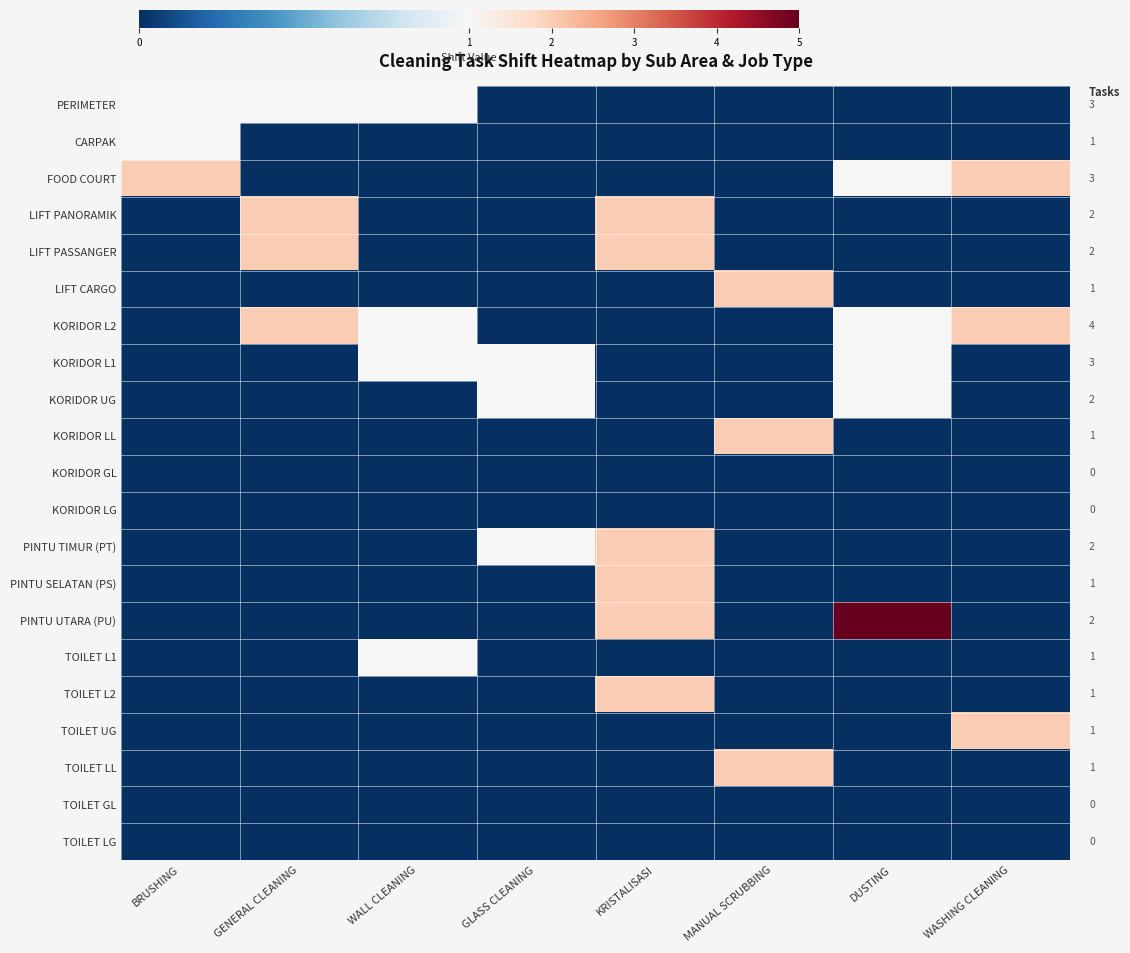

Reading right to left, what are all the values shown in this chart?

PERIMETER: WASHING CLEANING=0	DUSTING=0	MANUAL SCRUBBING=0	KRISTALISASI=0	GLASS CLEANING=0	WALL CLEANING=1	GENERAL CLEANING=1	BRUSHING=1
CARPAK: WASHING CLEANING=0	DUSTING=0	MANUAL SCRUBBING=0	KRISTALISASI=0	GLASS CLEANING=0	WALL CLEANING=0	GENERAL CLEANING=0	BRUSHING=1
FOOD COURT: WASHING CLEANING=2	DUSTING=1	MANUAL SCRUBBING=0	KRISTALISASI=0	GLASS CLEANING=0	WALL CLEANING=0	GENERAL CLEANING=0	BRUSHING=2
LIFT PANORAMIK: WASHING CLEANING=0	DUSTING=0	MANUAL SCRUBBING=0	KRISTALISASI=2	GLASS CLEANING=0	WALL CLEANING=0	GENERAL CLEANING=2	BRUSHING=0
LIFT PASSANGER: WASHING CLEANING=0	DUSTING=0	MANUAL SCRUBBING=0	KRISTALISASI=2	GLASS CLEANING=0	WALL CLEANING=0	GENERAL CLEANING=2	BRUSHING=0
LIFT CARGO: WASHING CLEANING=0	DUSTING=0	MANUAL SCRUBBING=2	KRISTALISASI=0	GLASS CLEANING=0	WALL CLEANING=0	GENERAL CLEANING=0	BRUSHING=0
KORIDOR L2: WASHING CLEANING=2	DUSTING=1	MANUAL SCRUBBING=0	KRISTALISASI=0	GLASS CLEANING=0	WALL CLEANING=1	GENERAL CLEANING=2	BRUSHING=0
KORIDOR L1: WASHING CLEANING=0	DUSTING=1	MANUAL SCRUBBING=0	KRISTALISASI=0	GLASS CLEANING=1	WALL CLEANING=1	GENERAL CLEANING=0	BRUSHING=0
KORIDOR UG: WASHING CLEANING=0	DUSTING=1	MANUAL SCRUBBING=0	KRISTALISASI=0	GLASS CLEANING=1	WALL CLEANING=0	GENERAL CLEANING=0	BRUSHING=0
KORIDOR LL: WASHING CLEANING=0	DUSTING=0	MANUAL SCRUBBING=2	KRISTALISASI=0	GLASS CLEANING=0	WALL CLEANING=0	GENERAL CLEANING=0	BRUSHING=0
KORIDOR GL: WASHING CLEANING=0	DUSTING=0	MANUAL SCRUBBING=0	KRISTALISASI=0	GLASS CLEANING=0	WALL CLEANING=0	GENERAL CLEANING=0	BRUSHING=0
KORIDOR LG: WASHING CLEANING=0	DUSTING=0	MANUAL SCRUBBING=0	KRISTALISASI=0	GLASS CLEANING=0	WALL CLEANING=0	GENERAL CLEANING=0	BRUSHING=0
PINTU TIMUR (PT): WASHING CLEANING=0	DUSTING=0	MANUAL SCRUBBING=0	KRISTALISASI=2	GLASS CLEANING=1	WALL CLEANING=0	GENERAL CLEANING=0	BRUSHING=0
PINTU SELATAN (PS): WASHING CLEANING=0	DUSTING=0	MANUAL SCRUBBING=0	KRISTALISASI=2	GLASS CLEANING=0	WALL CLEANING=0	GENERAL CLEANING=0	BRUSHING=0
PINTU UTARA (PU): WASHING CLEANING=0	DUSTING=5	MANUAL SCRUBBING=0	KRISTALISASI=2	GLASS CLEANING=0	WALL CLEANING=0	GENERAL CLEANING=0	BRUSHING=0
TOILET L1: WASHING CLEANING=0	DUSTING=0	MANUAL SCRUBBING=0	KRISTALISASI=0	GLASS CLEANING=0	WALL CLEANING=1	GENERAL CLEANING=0	BRUSHING=0
TOILET L2: WASHING CLEANING=0	DUSTING=0	MANUAL SCRUBBING=0	KRISTALISASI=2	GLASS CLEANING=0	WALL CLEANING=0	GENERAL CLEANING=0	BRUSHING=0
TOILET UG: WASHING CLEANING=2	DUSTING=0	MANUAL SCRUBBING=0	KRISTALISASI=0	GLASS CLEANING=0	WALL CLEANING=0	GENERAL CLEANING=0	BRUSHING=0
TOILET LL: WASHING CLEANING=0	DUSTING=0	MANUAL SCRUBBING=2	KRISTALISASI=0	GLASS CLEANING=0	WALL CLEANING=0	GENERAL CLEANING=0	BRUSHING=0
TOILET GL: WASHING CLEANING=0	DUSTING=0	MANUAL SCRUBBING=0	KRISTALISASI=0	GLASS CLEANING=0	WALL CLEANING=0	GENERAL CLEANING=0	BRUSHING=0
TOILET LG: WASHING CLEANING=0	DUSTING=0	MANUAL SCRUBBING=0	KRISTALISASI=0	GLASS CLEANING=0	WALL CLEANING=0	GENERAL CLEANING=0	BRUSHING=0